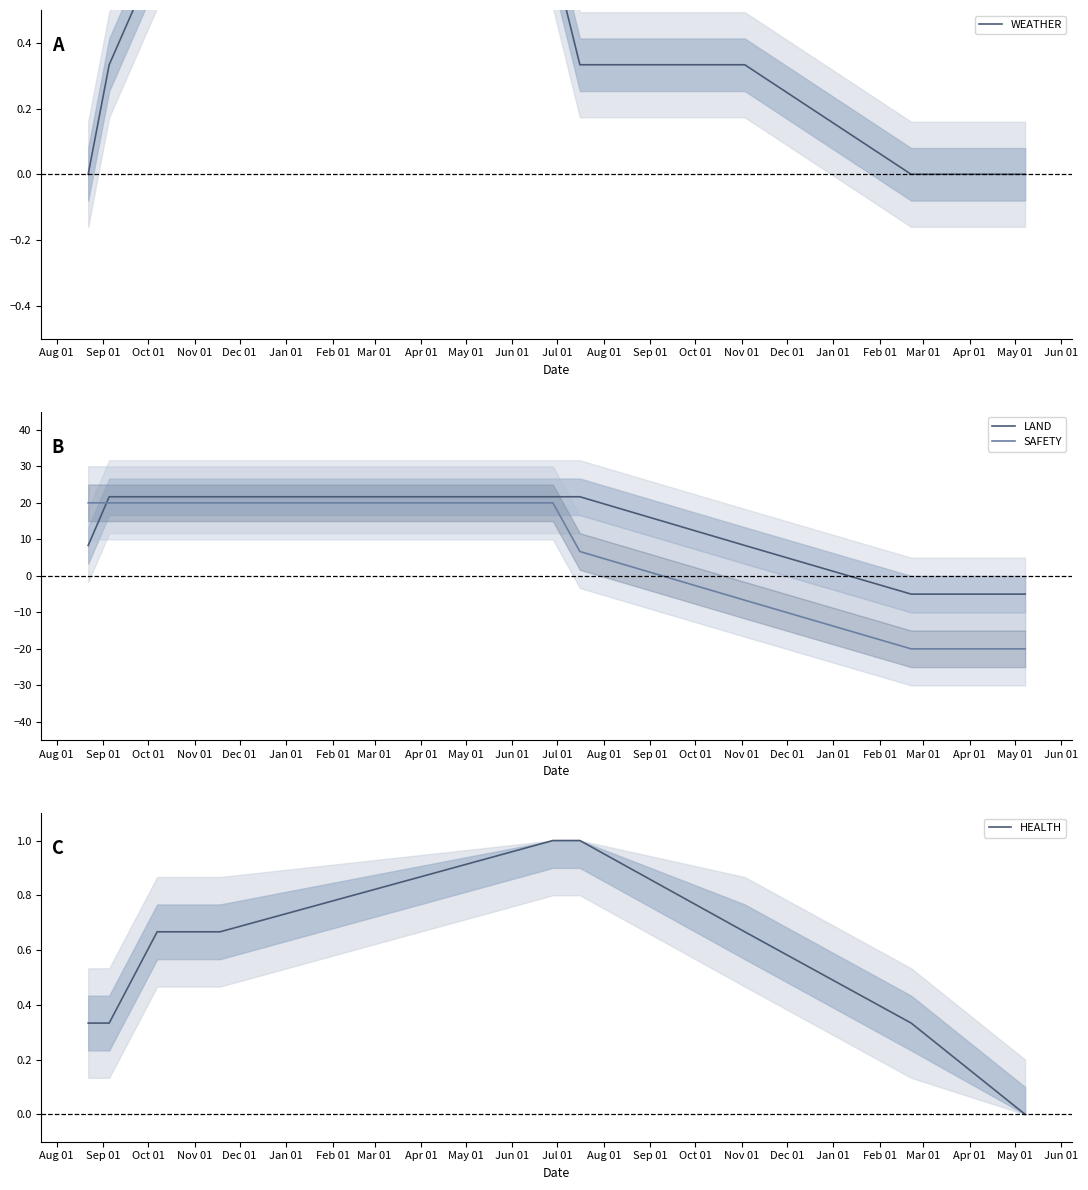

What is the average value of the WEATHER series?

0.3